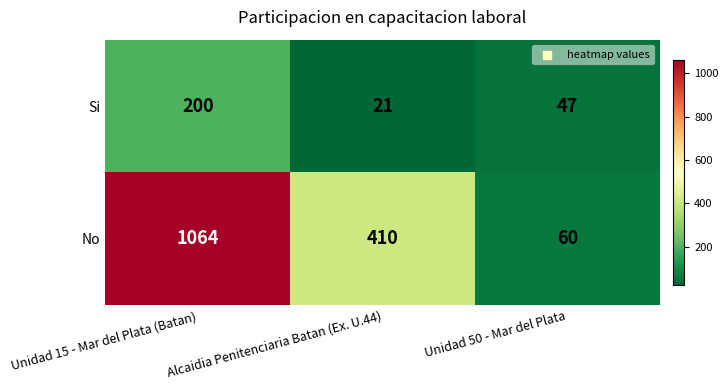

Which series has the largest total across all categories?

No